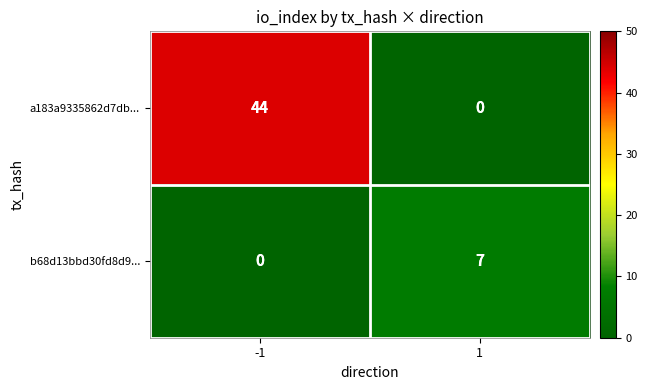

What is the difference between the highest and lowest values at 1?

7